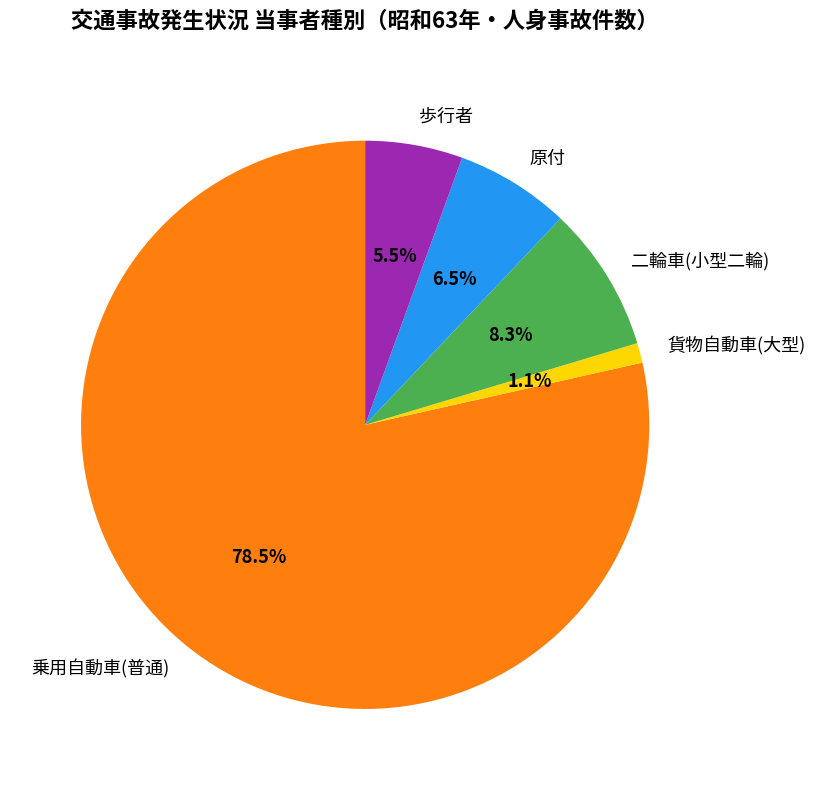

Between 歩行者 and 二輪車(小型二輪), which is larger?

二輪車(小型二輪)